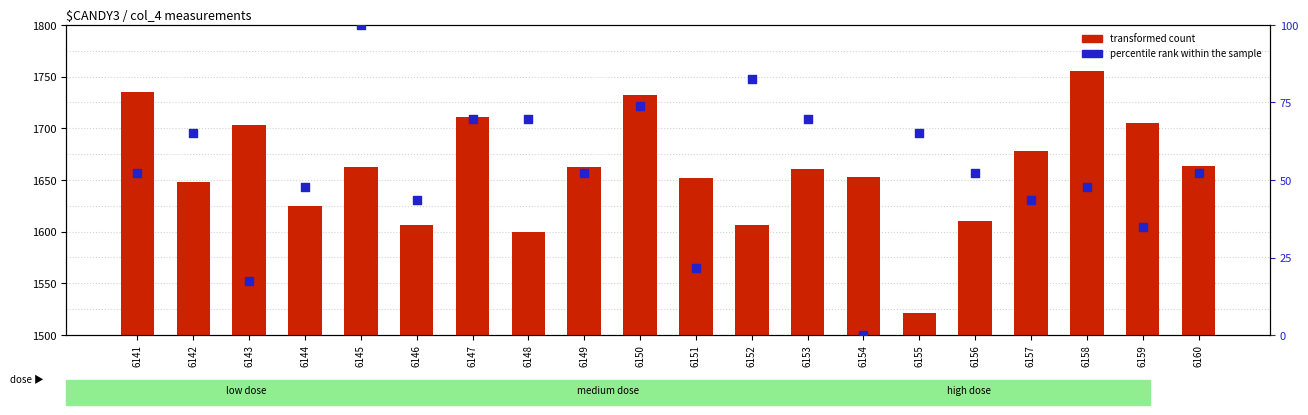

What is the total value across all series at 6145?

1763.0